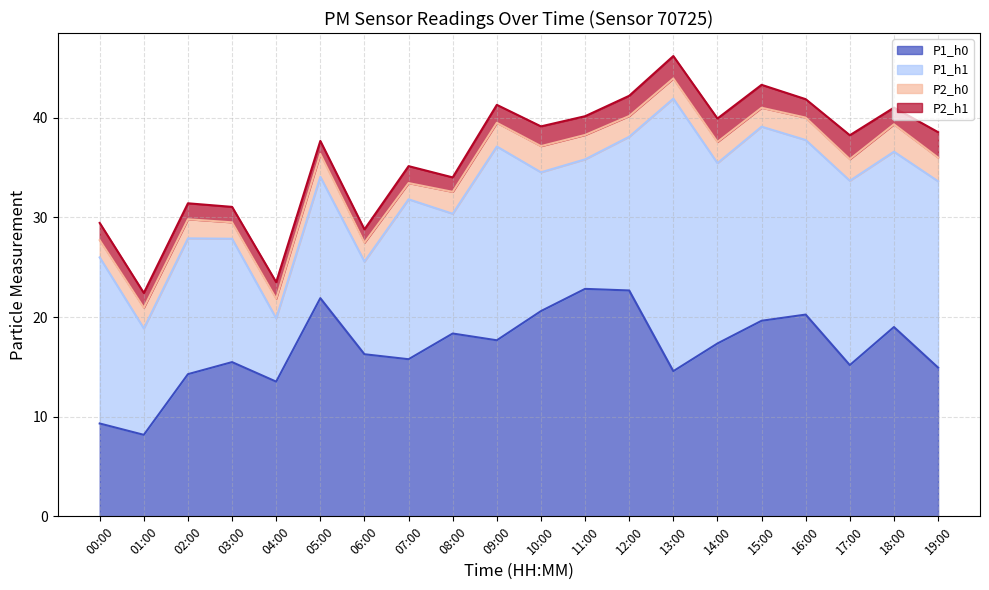

What are all the series names shown in the legend?

P1_h0, P1_h1, P2_h0, P2_h1